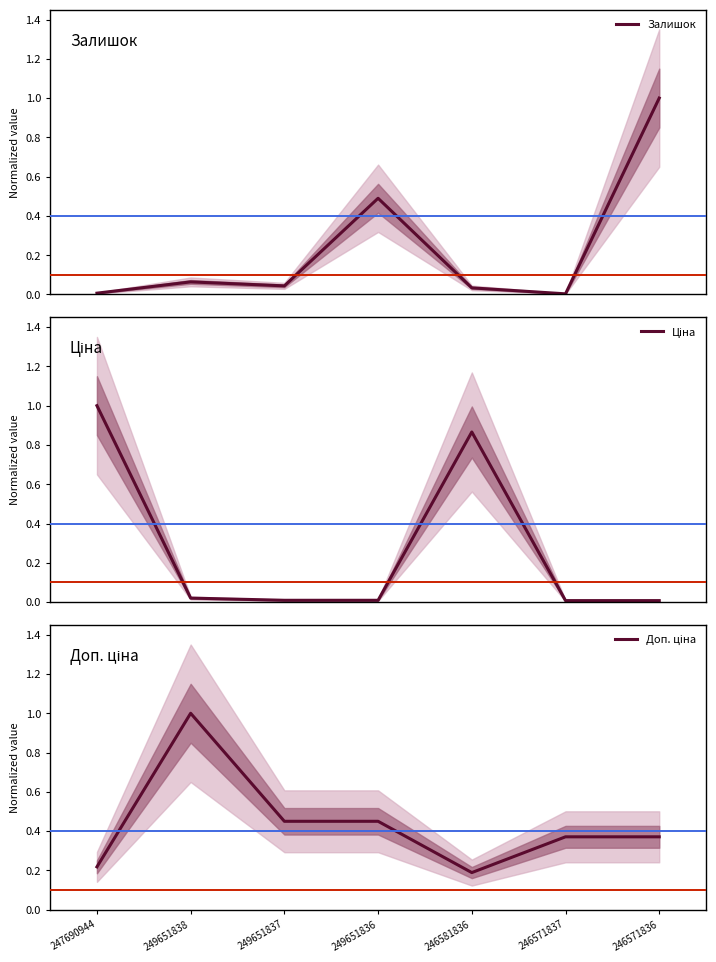

Is the value of Ціна at 249651838 greater than the value of Залишок at 249651837?

No